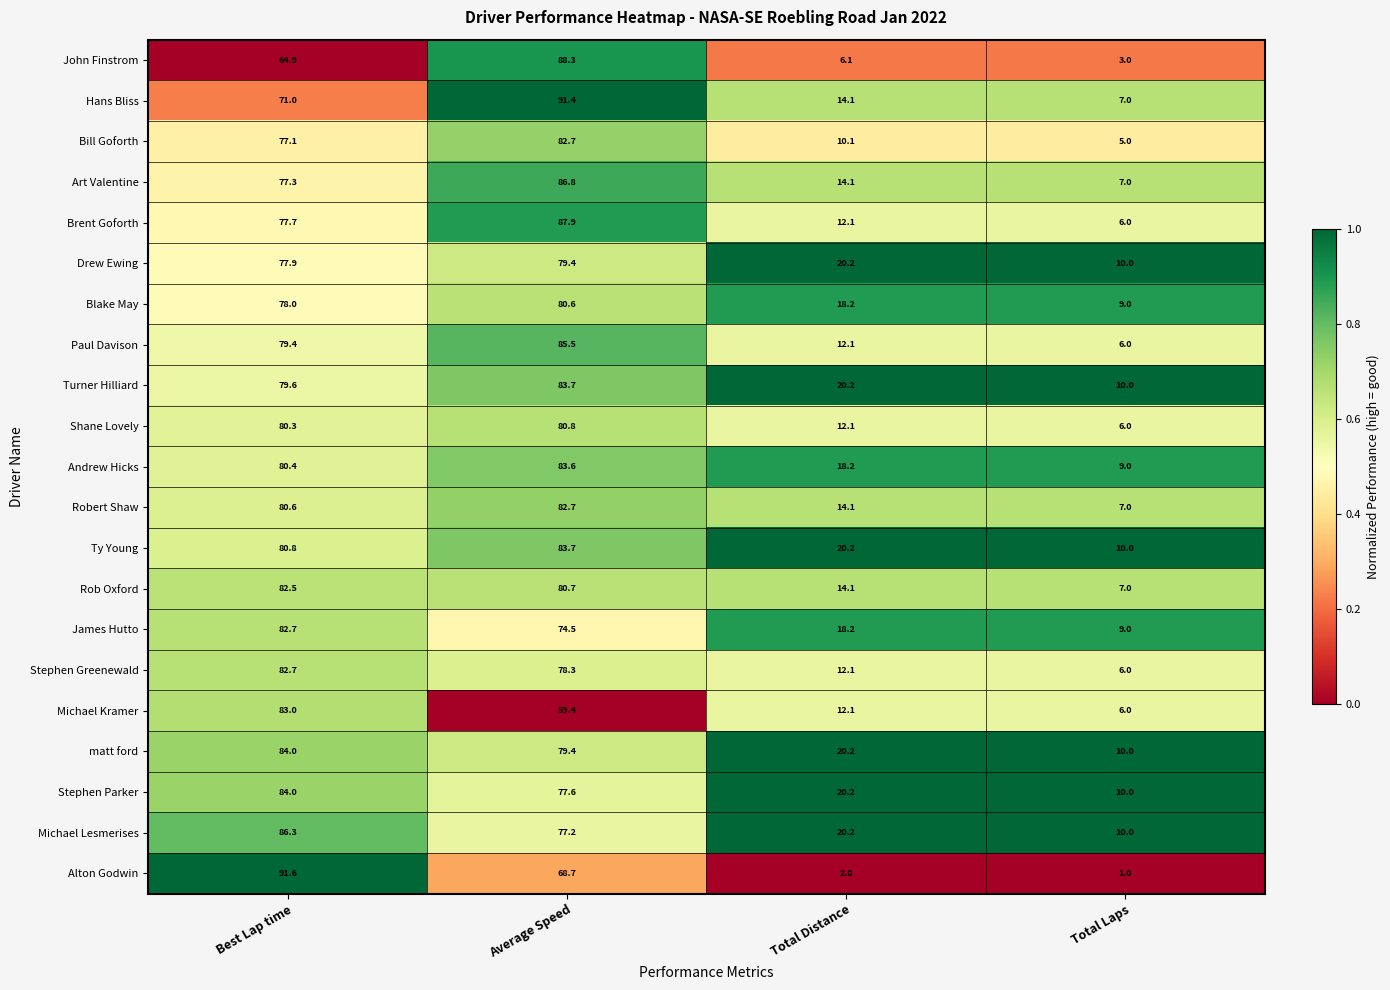

Rank the categories by Blake May value from highest to lowest.

Average Speed, Best Lap time, Total Distance, Total Laps